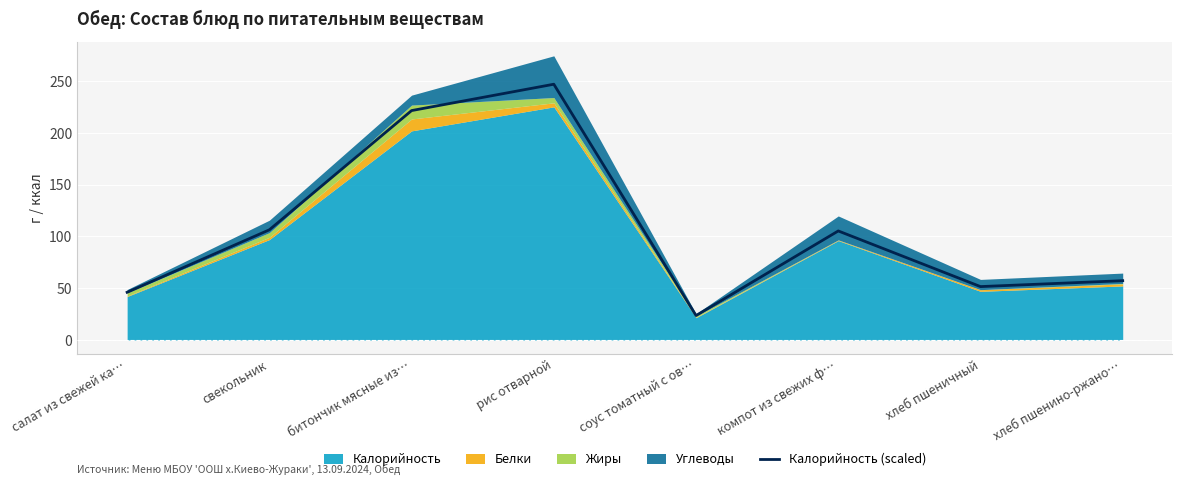

Reading right to left, what are all the values shown in this chart?

57.3	51.6	105.3	23.6	247.1	221.6	106.4	46.1